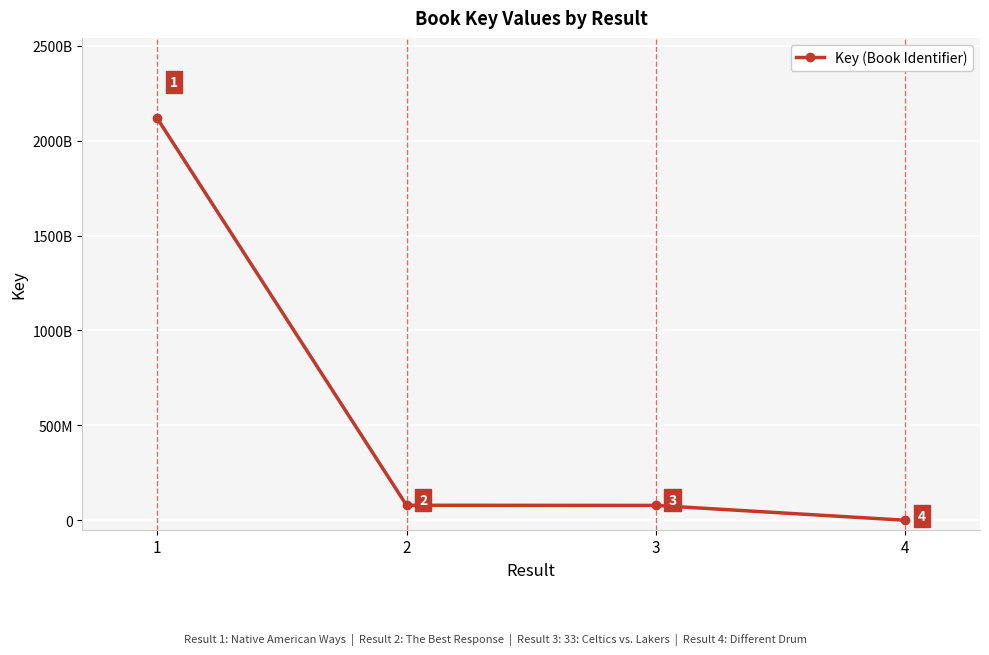

Is this an area chart (filled region under the line)?

No